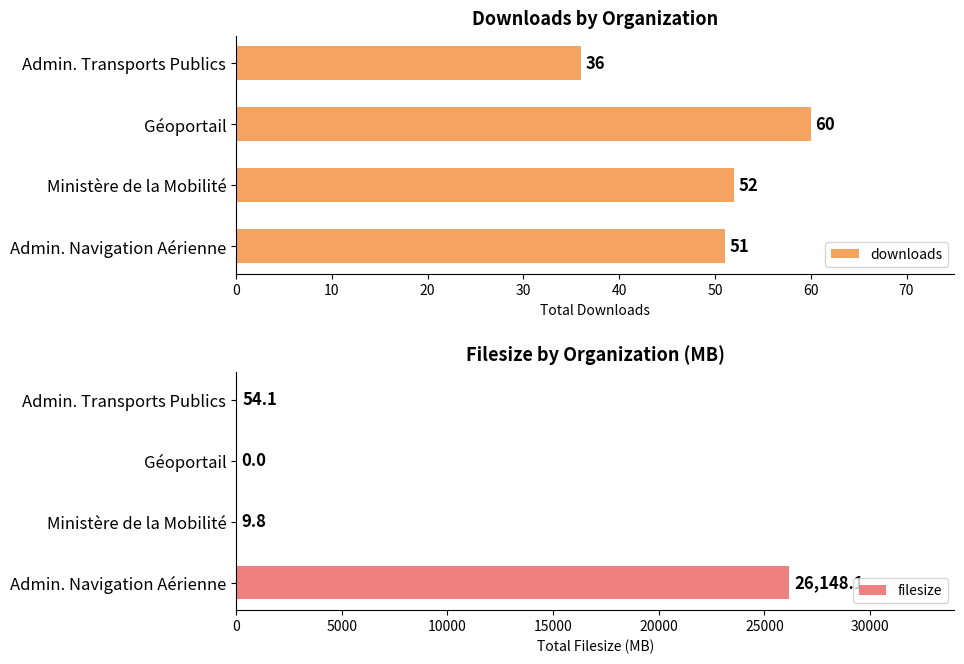

Which series has the largest total across all categories?

filesize